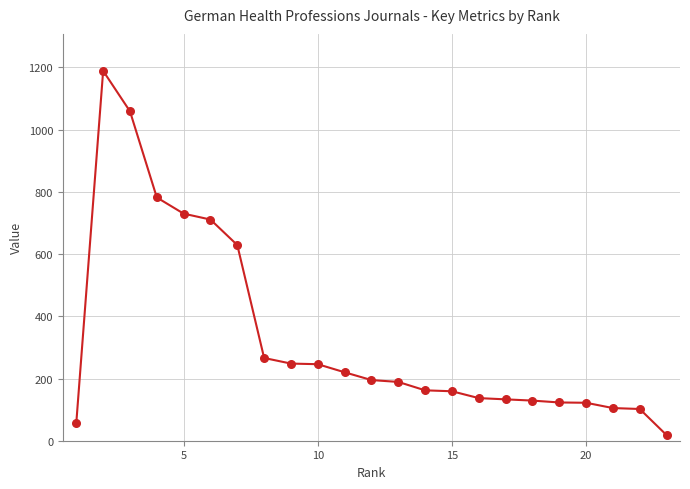

What is the difference between the maximum and minimum values?

1171